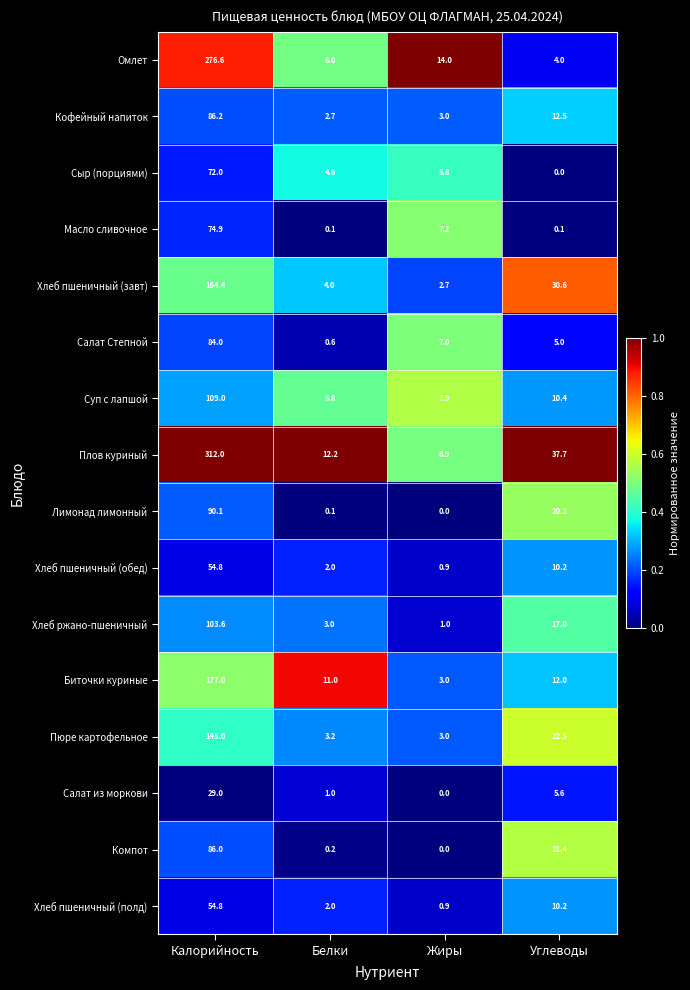

Which series has the widest spread of values?

Плов куриный